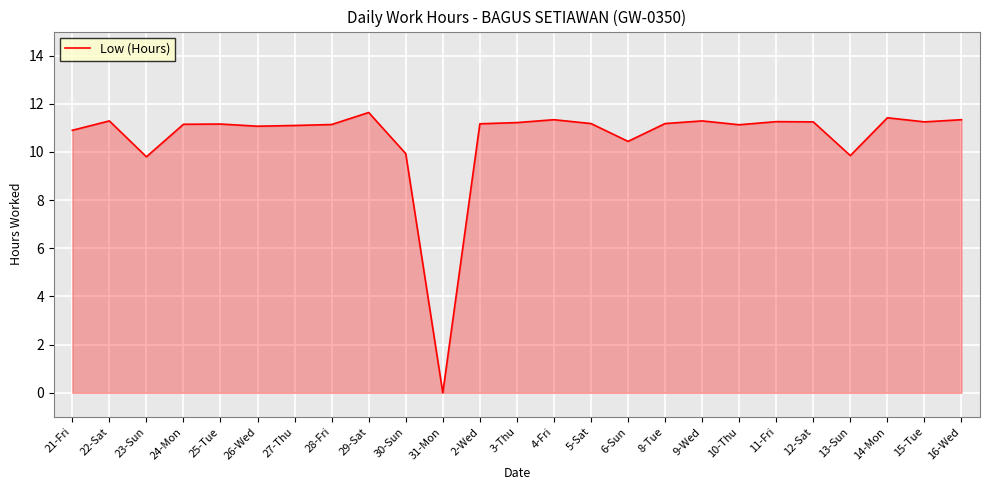

What is the change in value from 27-Thu to 8-Tue?

+0.1